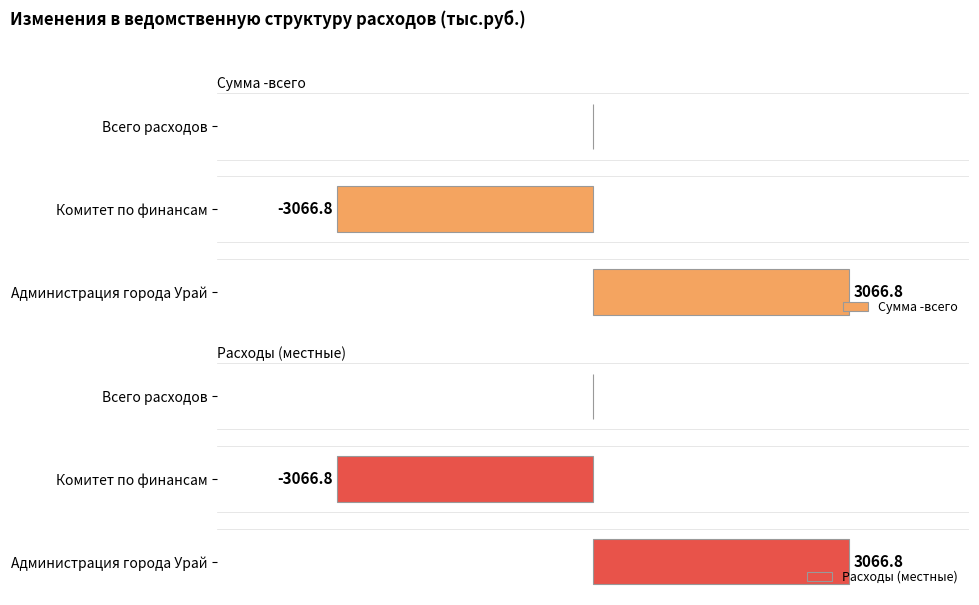

How many values in the Расходы (местные) series are below 0?

1